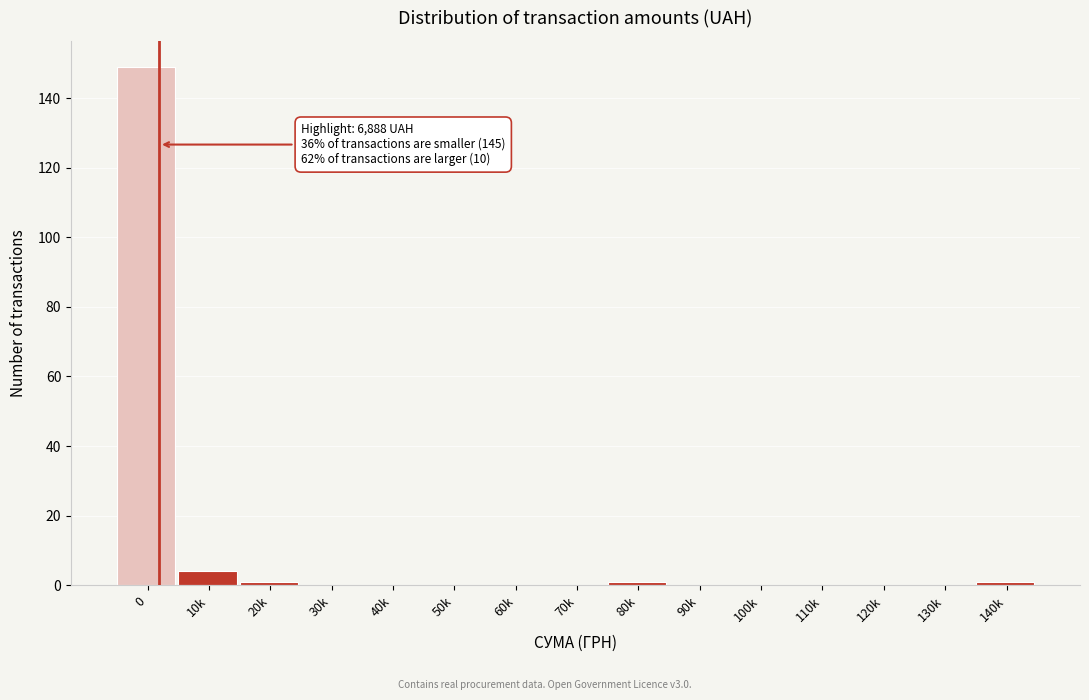

Reading left to right, list all the values displayed in this chart.

0=149	10k=4	20k=1	30k=0	40k=0	50k=0	60k=0	70k=0	80k=1	90k=0	100k=0	110k=0	120k=0	130k=0	140k=1